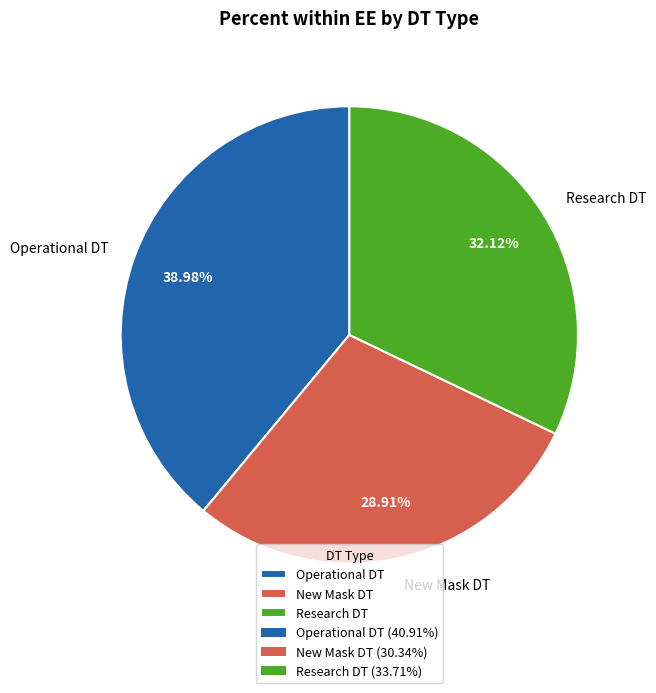

Is it true that New Mask DT is 15% of the pie?

False